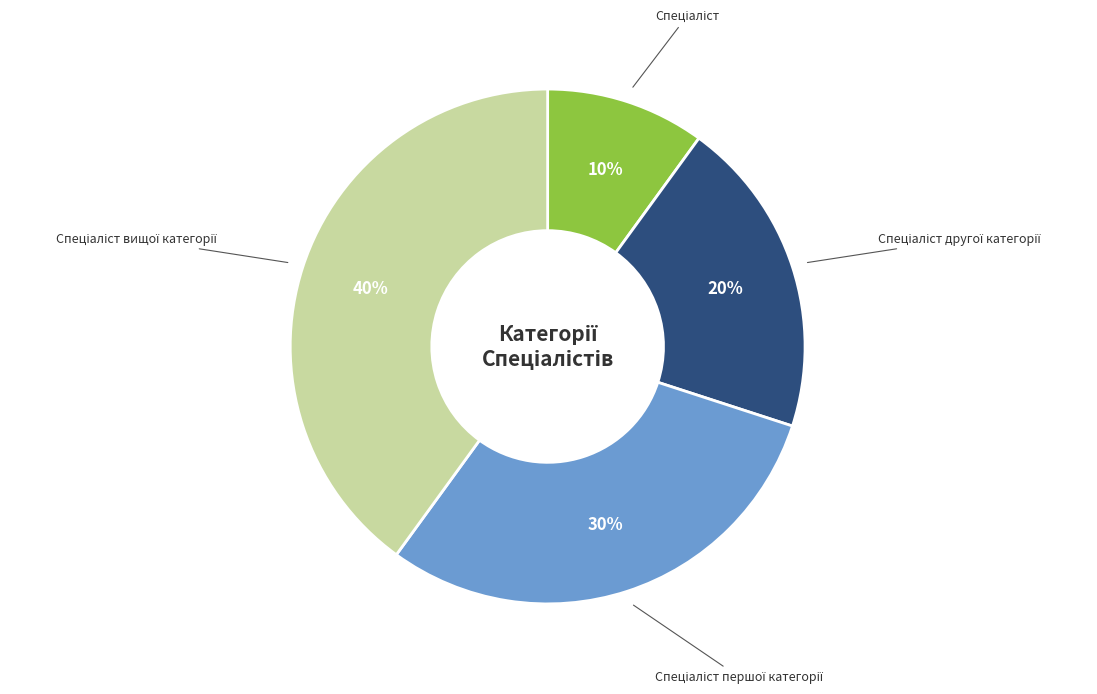

Is there any slice that represents more than half of the pie?

No